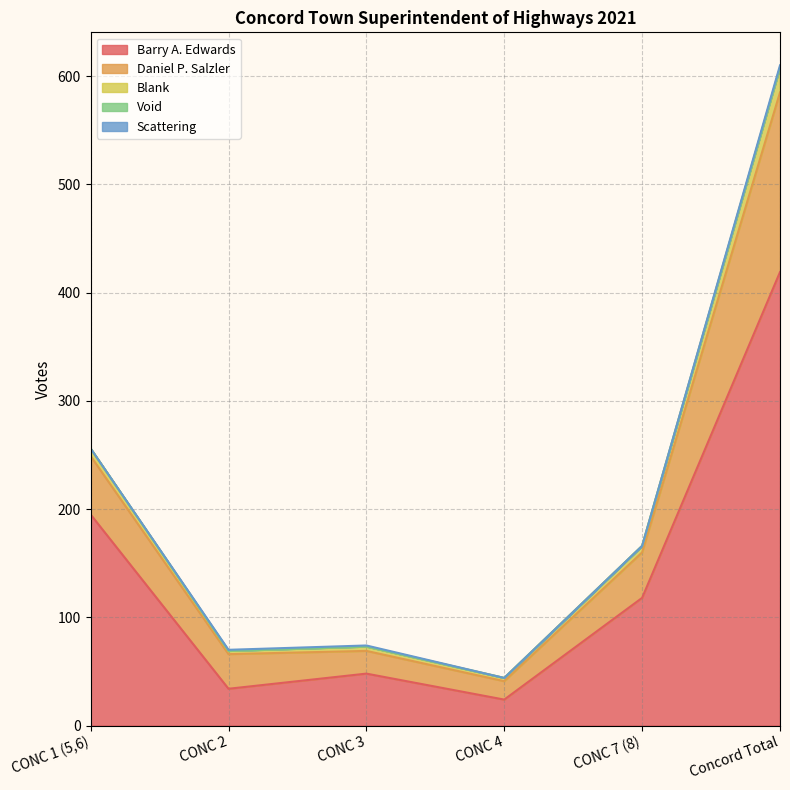

What is the lowest value of the Barry A. Edwards series?

24